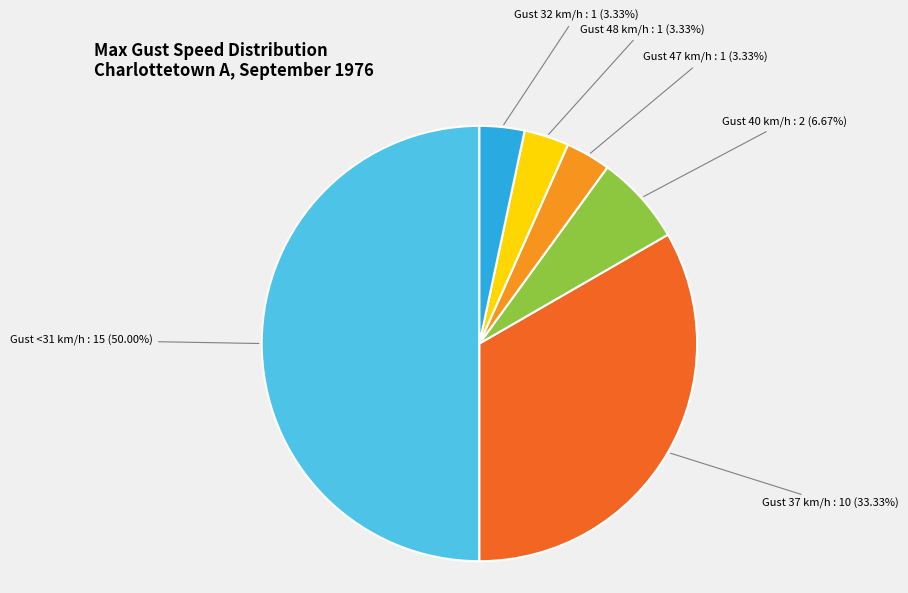

How many segments does this pie chart have?

6